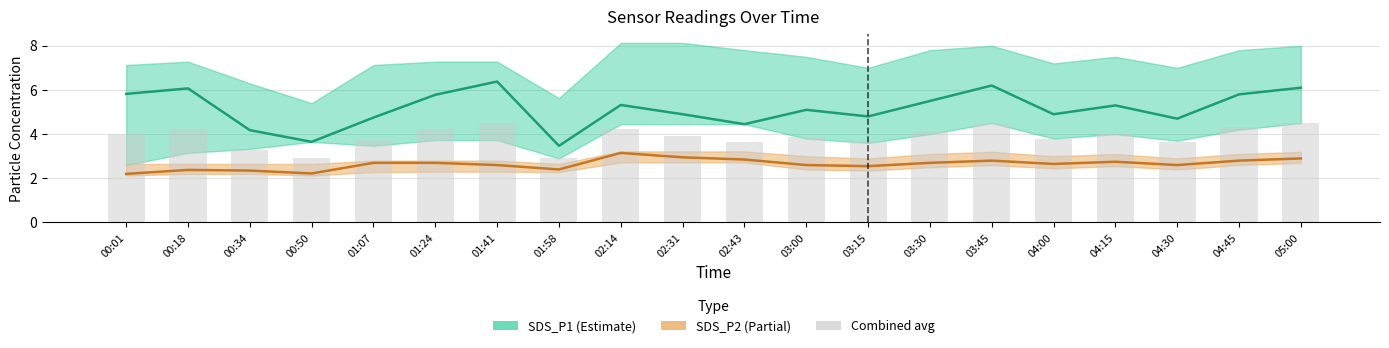

What is the label of the 14th bar from the right?

01:41